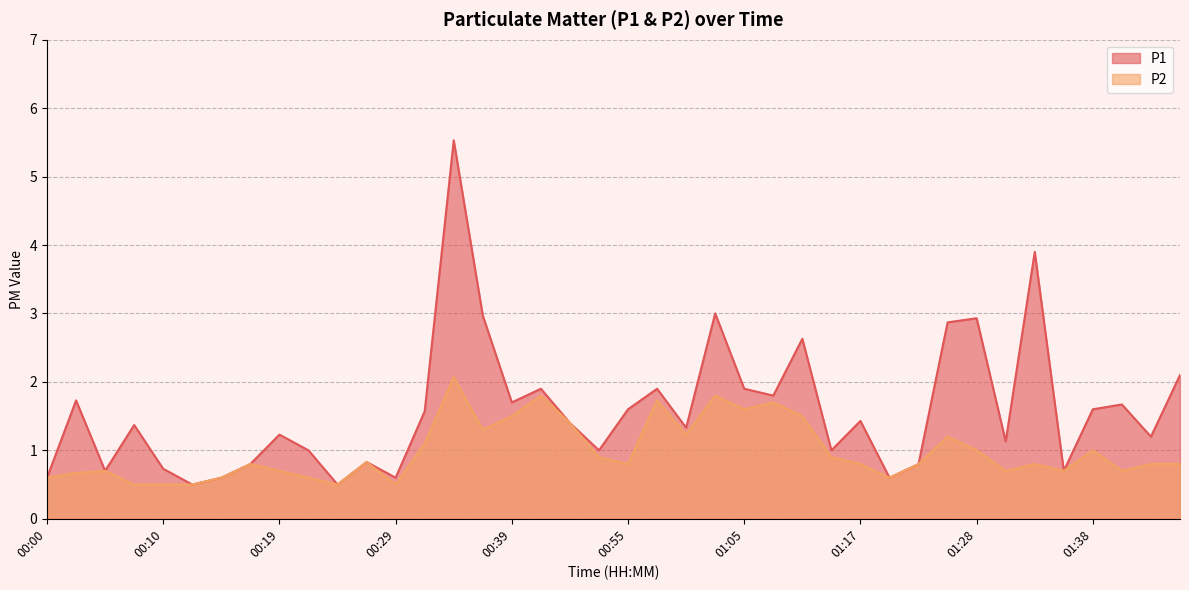

What value does the P1 series have at 01:38?

1.6